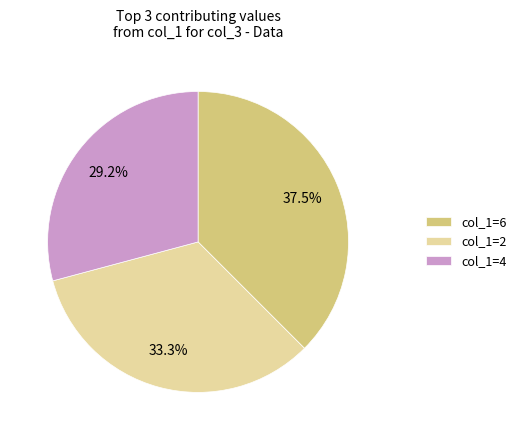

Which category has the biggest portion of the pie?

col_1=6